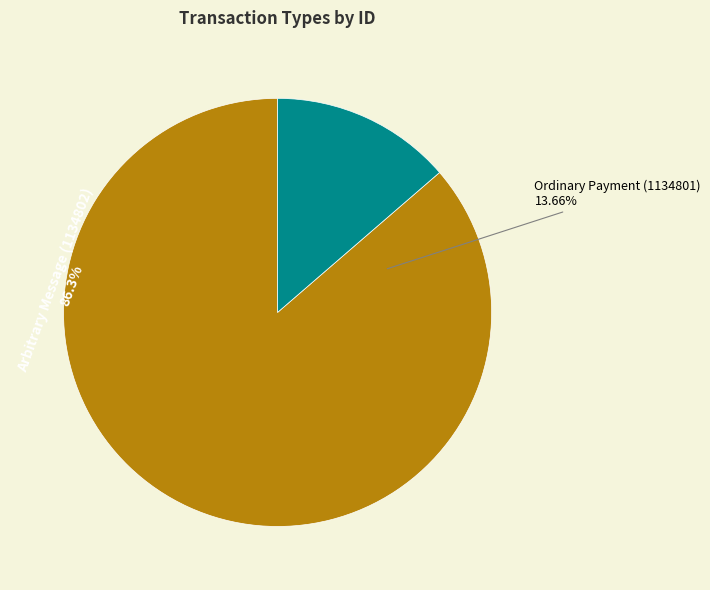

The Ordinary Payment (1134801) slice represents 26% of the pie. True or false?

False